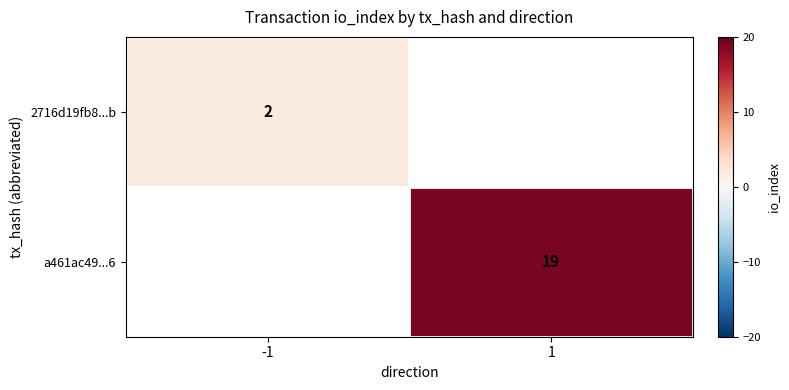

Is it true that a461ac49...6 equals 10 at 1?

False